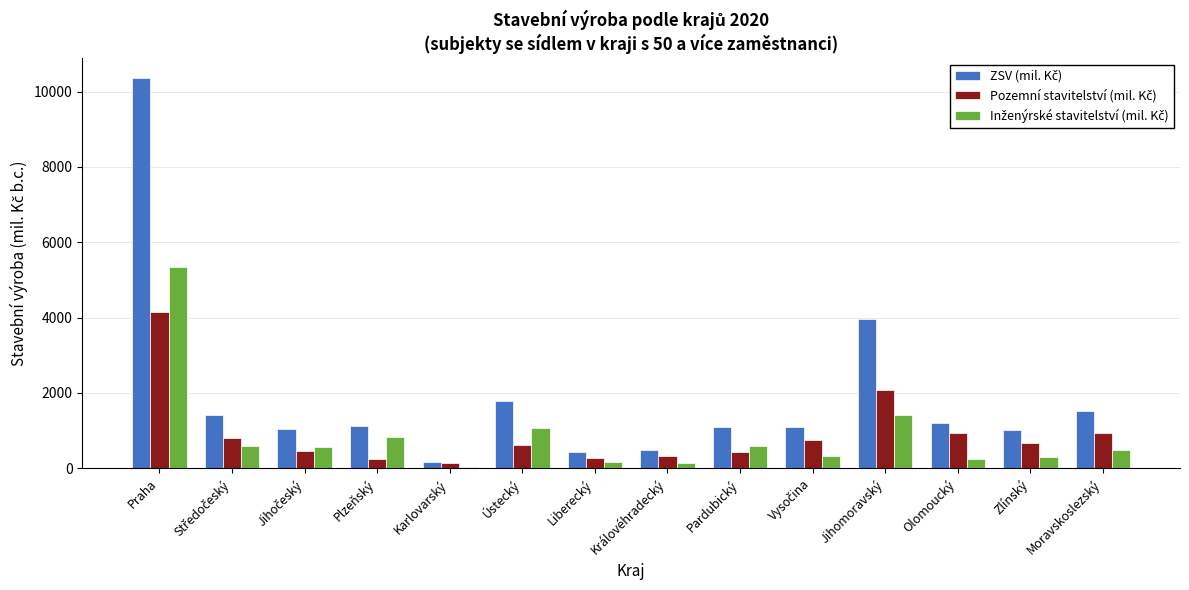

What is the spread (max minus min) of values at Liberecký?

274